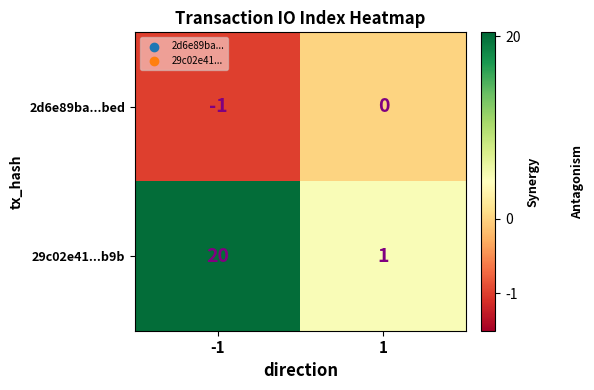

What is the sum of the 29c02e41...b9b values at -1 and 1?

21